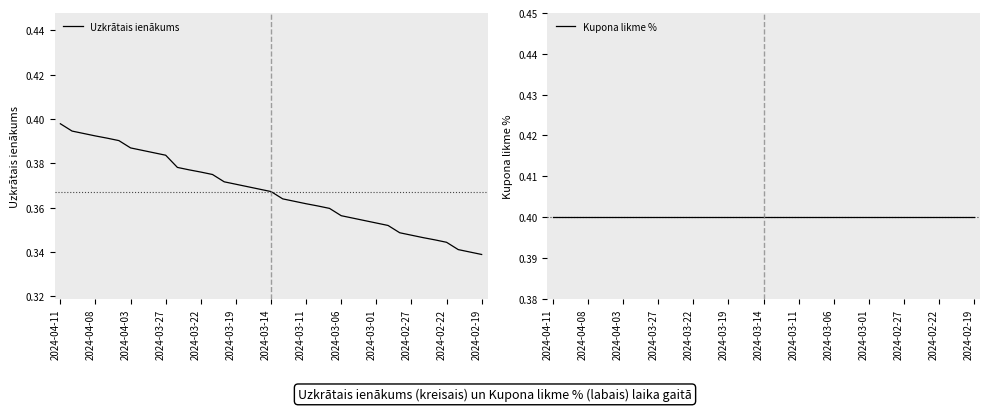

Rank the categories by Kupona likme % value from lowest to highest.

2024-04-11, 2024-04-08, 2024-04-03, 2024-03-27, 2024-03-22, 2024-03-19, 2024-03-14, 2024-03-11, 2024-03-06, 2024-03-01, 2024-02-27, 2024-02-22, 2024-02-19, 13, 14, 15, 16, 17, 18, 19, 20, 21, 22, 23, 24, 25, 26, 27, 28, 29, 30, 31, 32, 33, 34, 35, 36